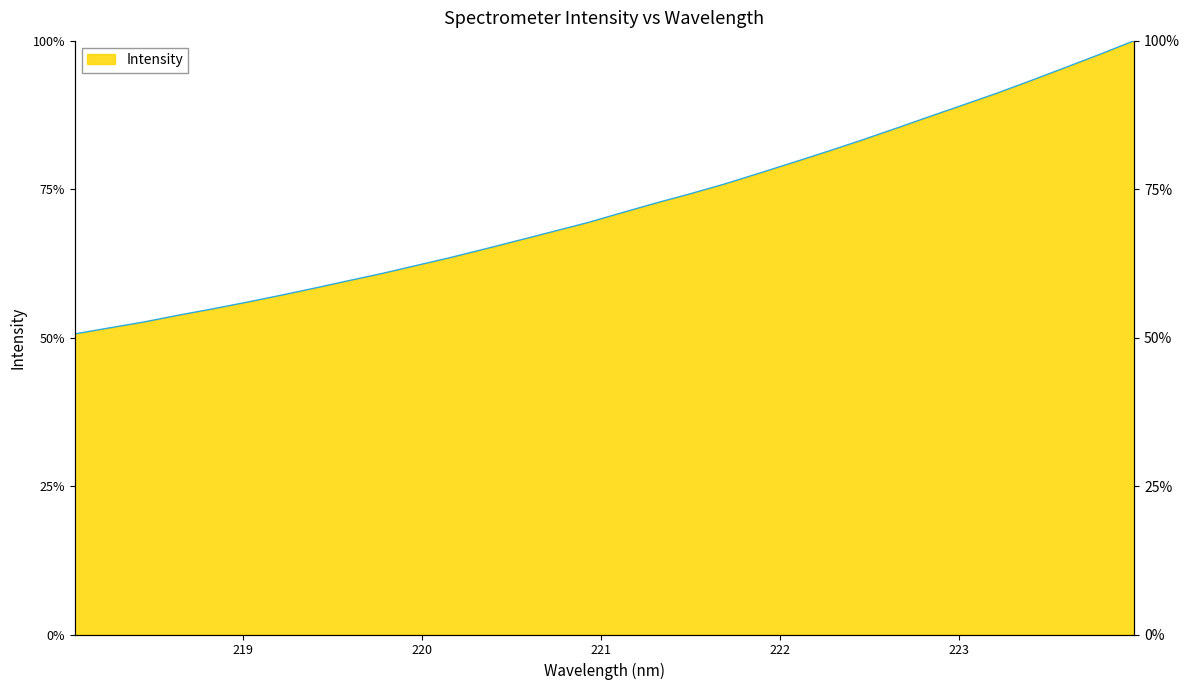

What is the difference between the second highest and second lowest values?

46.1